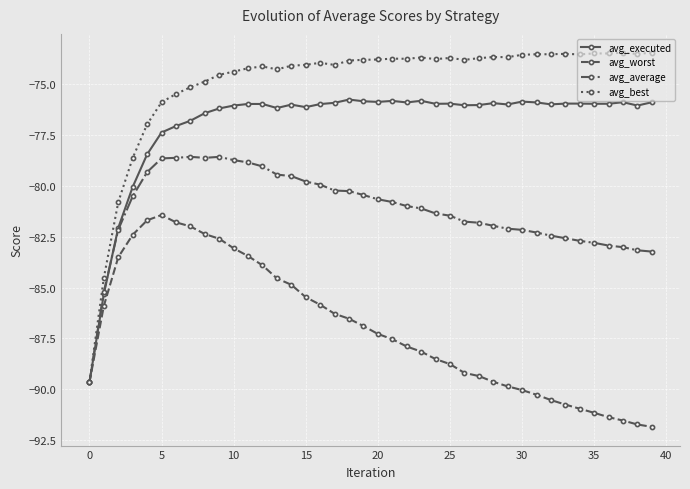

Which series has the largest total across all categories?

avg_best